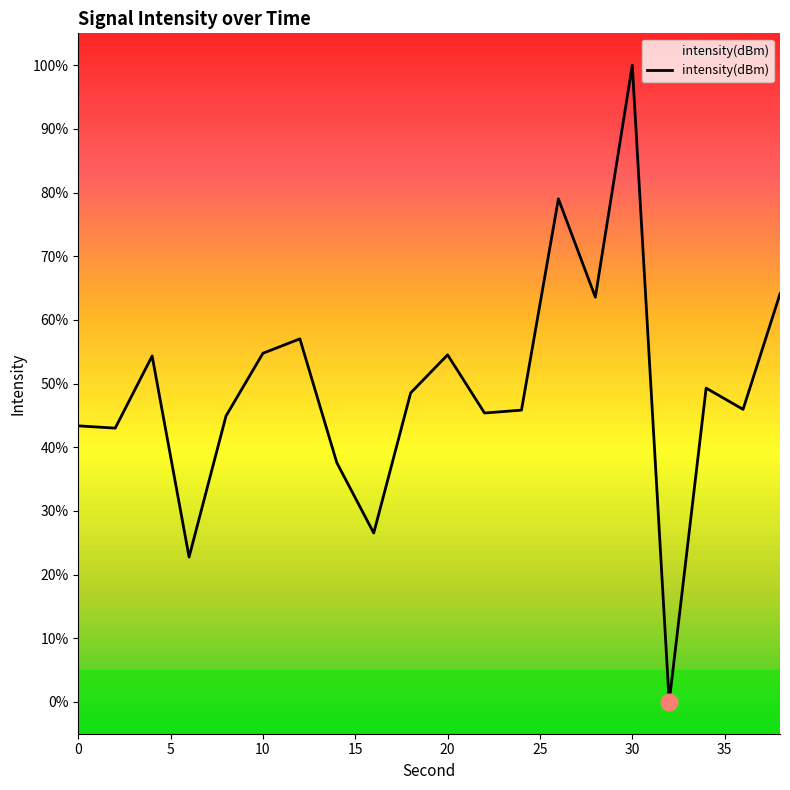

Reading right to left, list all the values displayed in this chart.

38=64.1	36=45.9	34=49.3	32=0.0	30=100.0	28=63.6	26=79.0	24=45.8	22=45.4	20=54.5	18=48.5	16=26.5	14=37.6	12=57.0	10=54.8	8=44.9	6=22.7	4=54.3	2=43.0	0=43.4